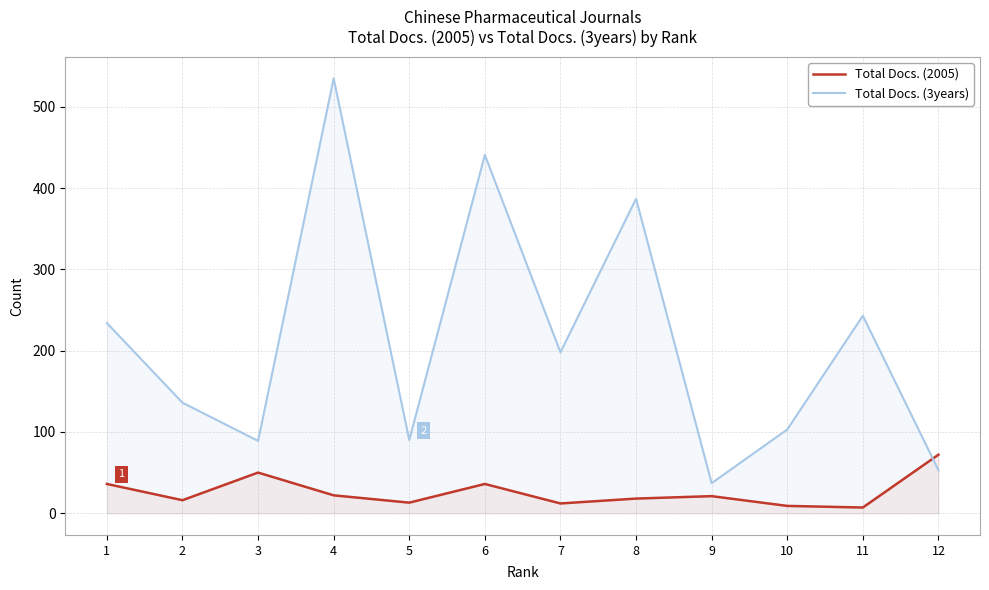

Rank the categories by Total Docs. (3years) value from lowest to highest.

9, 12, 3, 5, 10, 2, 7, 1, 11, 8, 6, 4